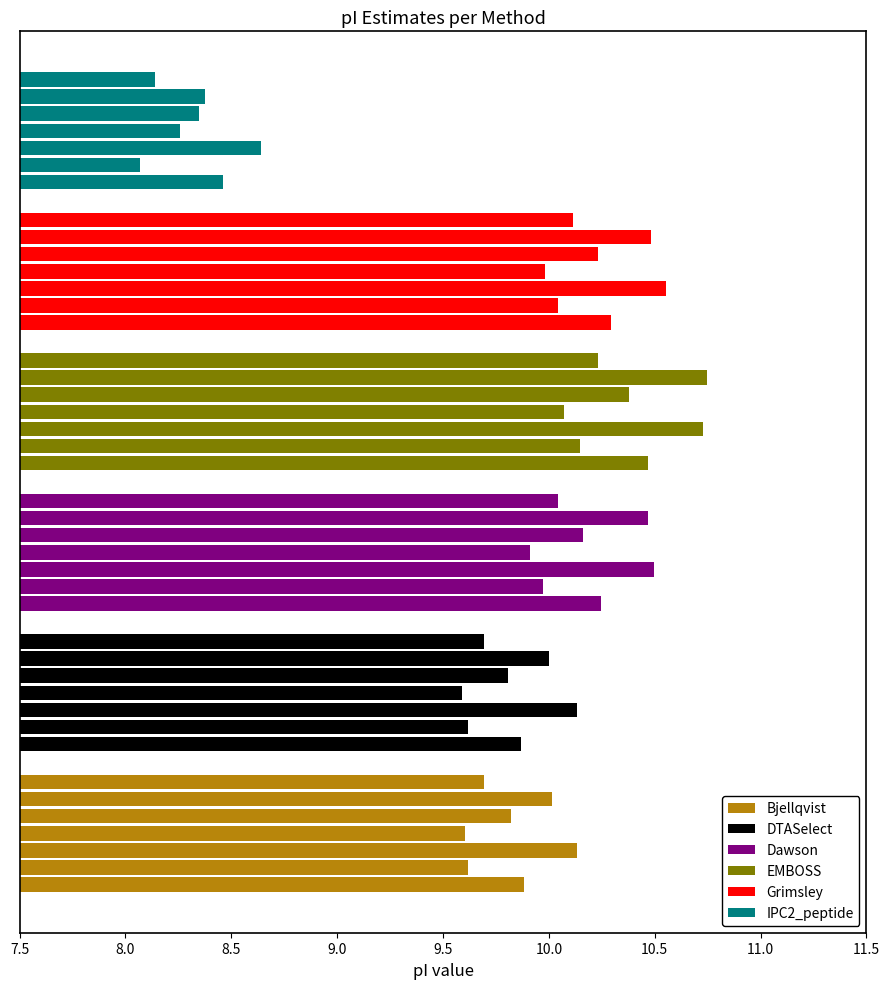

What is the sum of all Bjellqvist values?

68.8